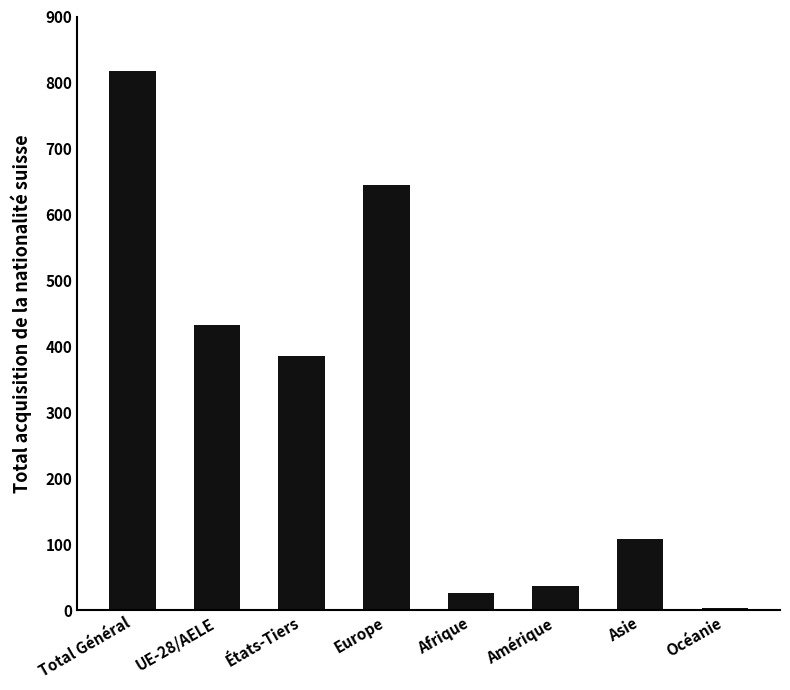

How many series are shown in this chart?

1